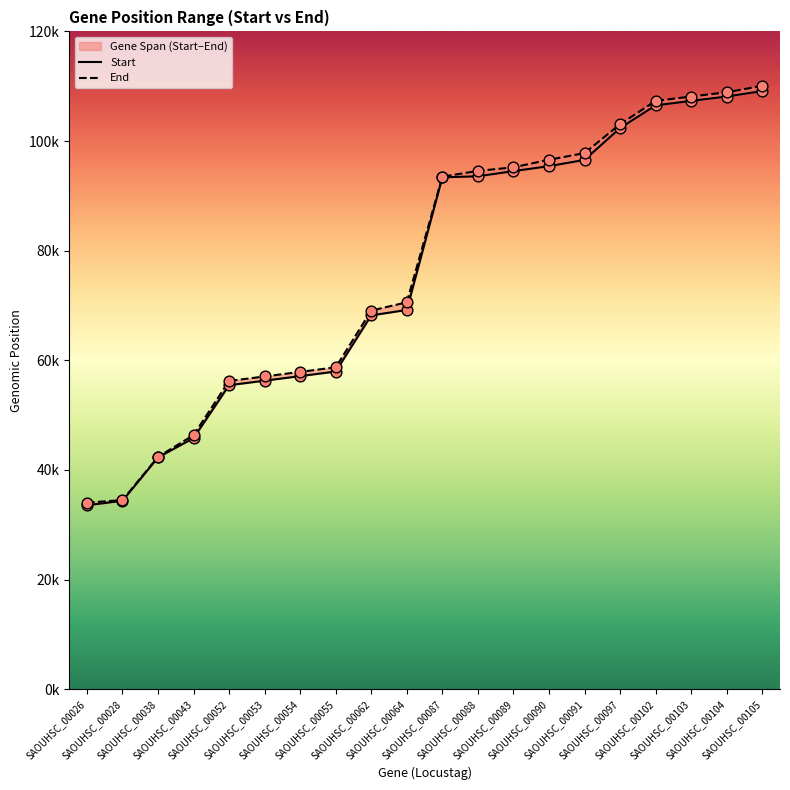

What is the total value across all series at SAOUHSC_00028?

68884